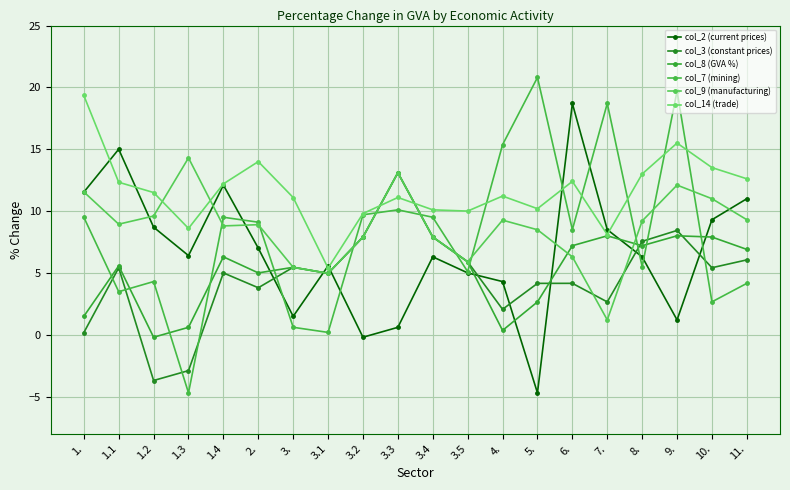

Reading left to right, list all the values displayed in this chart.

col_2 (current prices): 11.5	15.0	8.7	6.4	12.1	7.0	1.5	5.6	-0.2	0.6	6.3	5.0	4.3	-4.7	18.7	8.5	6.3	1.2	9.3	11.0
col_3 (constant prices): 0.2	5.4	-3.7	-2.9	5.0	3.8	5.5	5.0	7.9	13.1	7.9	5.9	2.1	4.2	4.2	2.7	7.6	8.4	5.4	6.1
col_8 (GVA %): 1.5	5.6	-0.2	0.6	6.3	5.0	5.5	5.0	7.9	13.1	7.9	5.9	0.3	2.7	7.2	8.0	7.2	8.0	7.9	6.9
col_7 (mining): 9.5	3.5	4.3	-4.7	9.5	9.1	0.6	0.2	9.7	10.1	9.5	5.1	15.4	20.8	8.5	18.7	5.5	19.7	2.7	4.2
col_9 (manufacturing): 11.5	8.9	9.6	14.3	8.8	8.9	5.5	5.0	7.9	13.1	7.9	5.9	9.3	8.5	6.3	1.2	9.2	12.1	11.0	9.3
col_14 (trade): 19.3	12.3	11.5	8.6	12.2	14.0	11.1	5.4	9.8	11.1	10.1	10.0	11.2	10.2	12.4	8.1	13.0	15.5	13.5	12.6